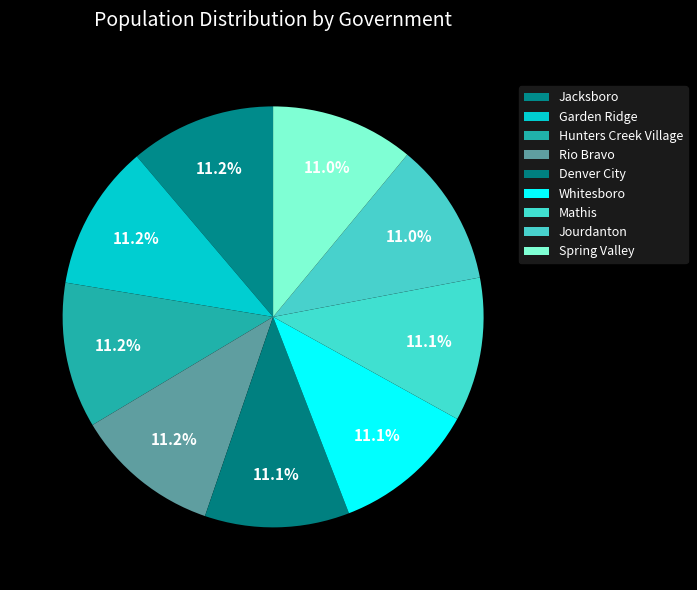

Rank the categories by value from lowest to highest.

Jourdanton, Spring Valley, Mathis, Whitesboro, Denver City, Rio Bravo, Garden Ridge, Hunters Creek Village, Jacksboro